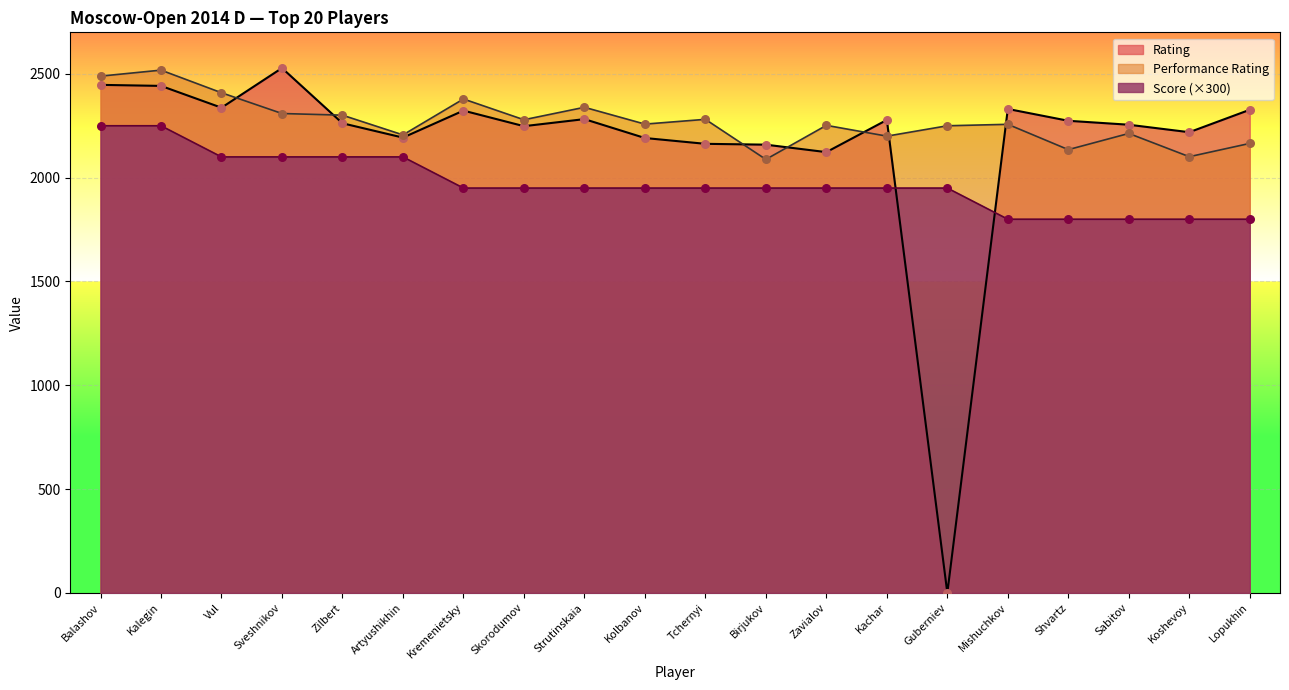

Which series has the largest total across all categories?

Performance Rating